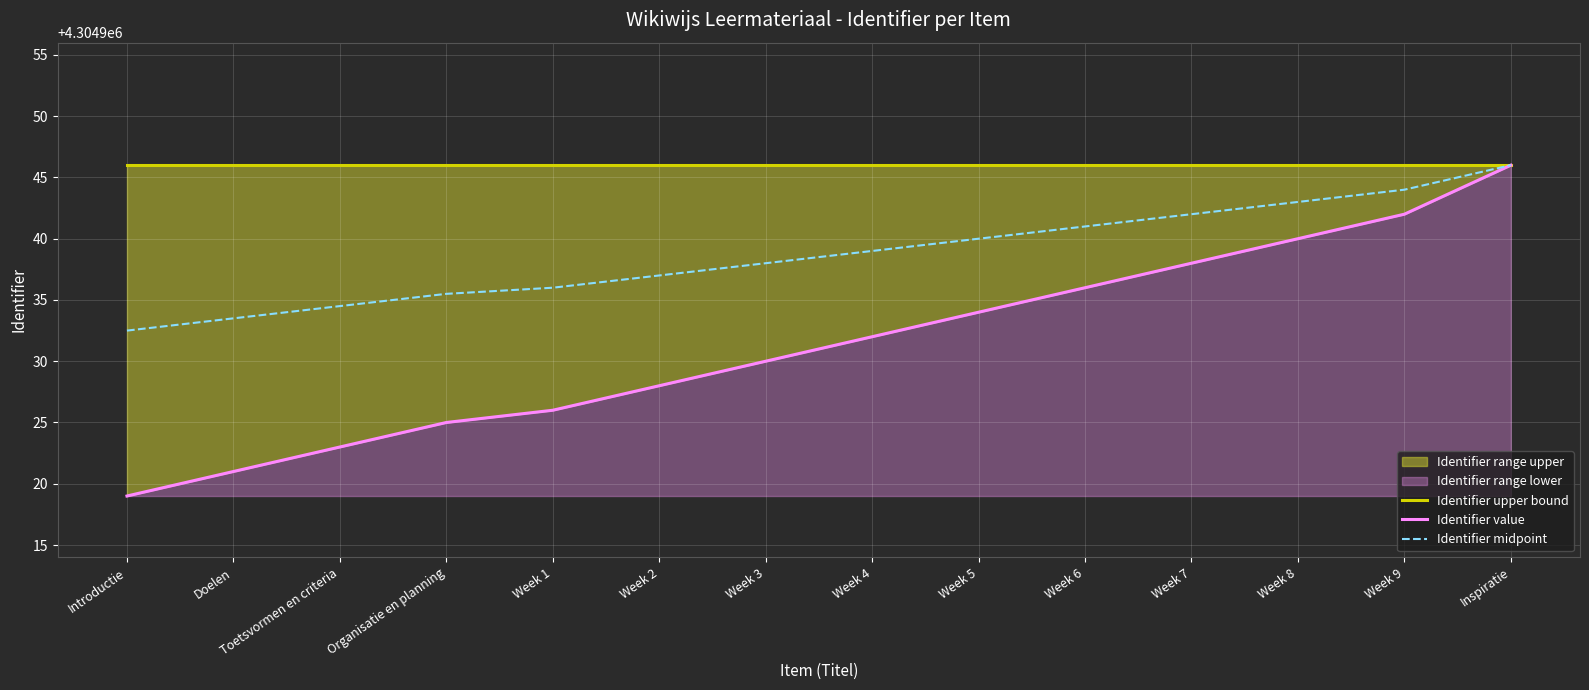

Reading right to left, what are all the values shown in this chart?

Identifier upper bound: 4304946.0	4304946.0	4304946.0	4304946.0	4304946.0	4304946.0	4304946.0	4304946.0	4304946.0	4304946.0	4304946.0	4304946.0	4304946.0	4304946.0
Identifier value: 4304946.0	4304942.0	4304940.0	4304938.0	4304936.0	4304934.0	4304932.0	4304930.0	4304928.0	4304926.0	4304925.0	4304923.0	4304921.0	4304919.0
Identifier midpoint: 4304946.0	4304944.0	4304943.0	4304942.0	4304941.0	4304940.0	4304939.0	4304938.0	4304937.0	4304936.0	4304935.5	4304934.5	4304933.5	4304932.5